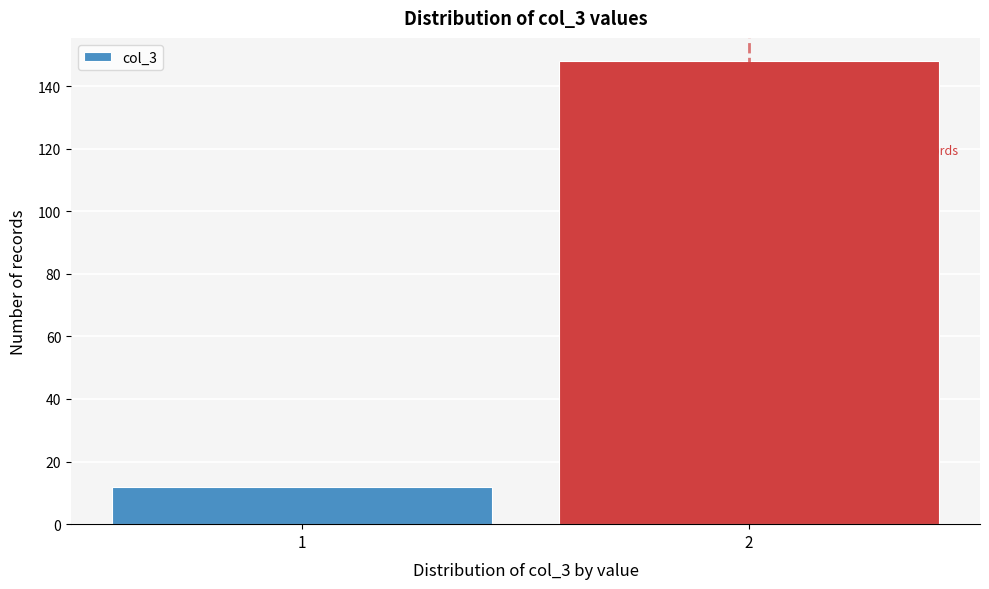

Reading left to right, extract all data points from this chart.

1=12	2=148